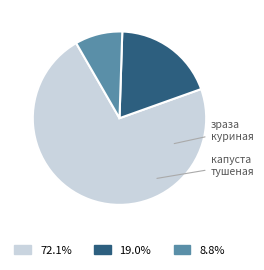

Is there a majority slice in this chart?

Yes